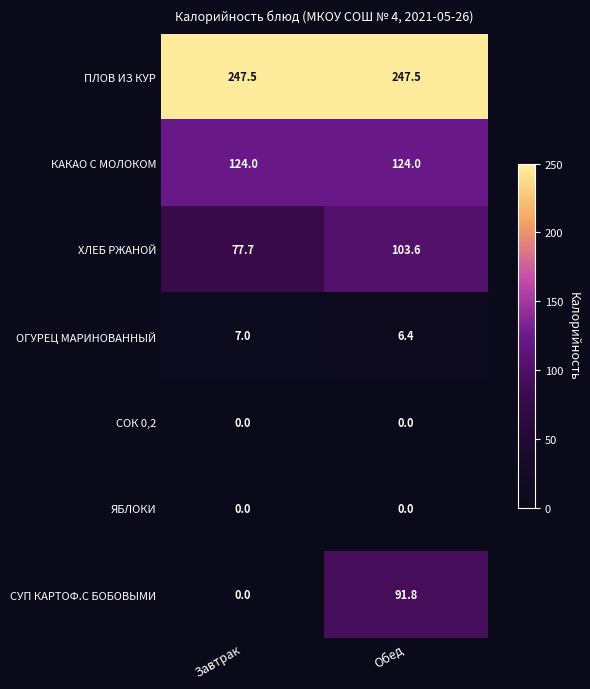

List the labels in order of СУП КАРТОФ.С БОБОВЫМИ value, smallest first.

Завтрак, Обед